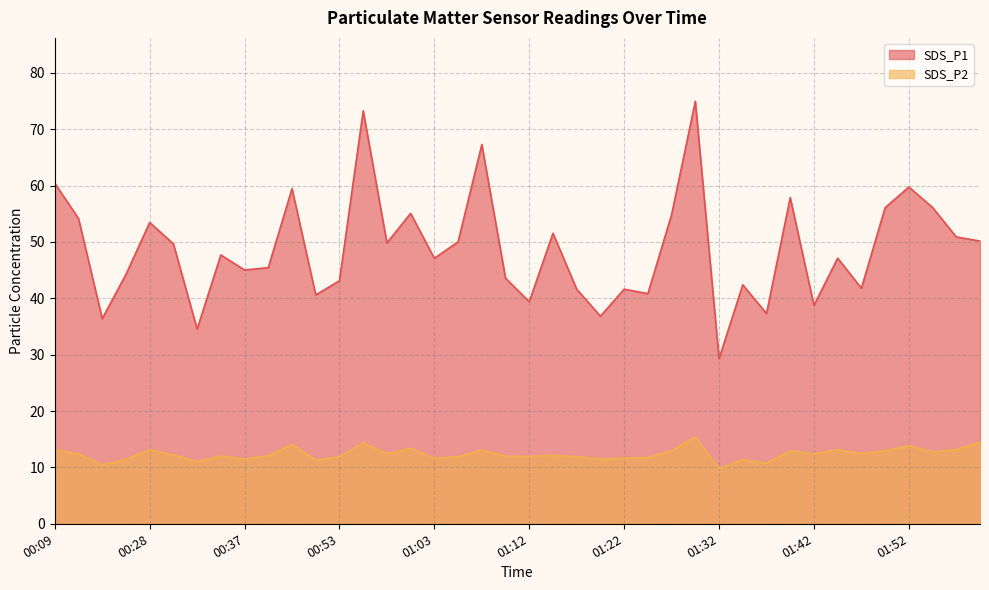

True or false: SDS_P2 has more than 0 points higher than both neighbors.

True